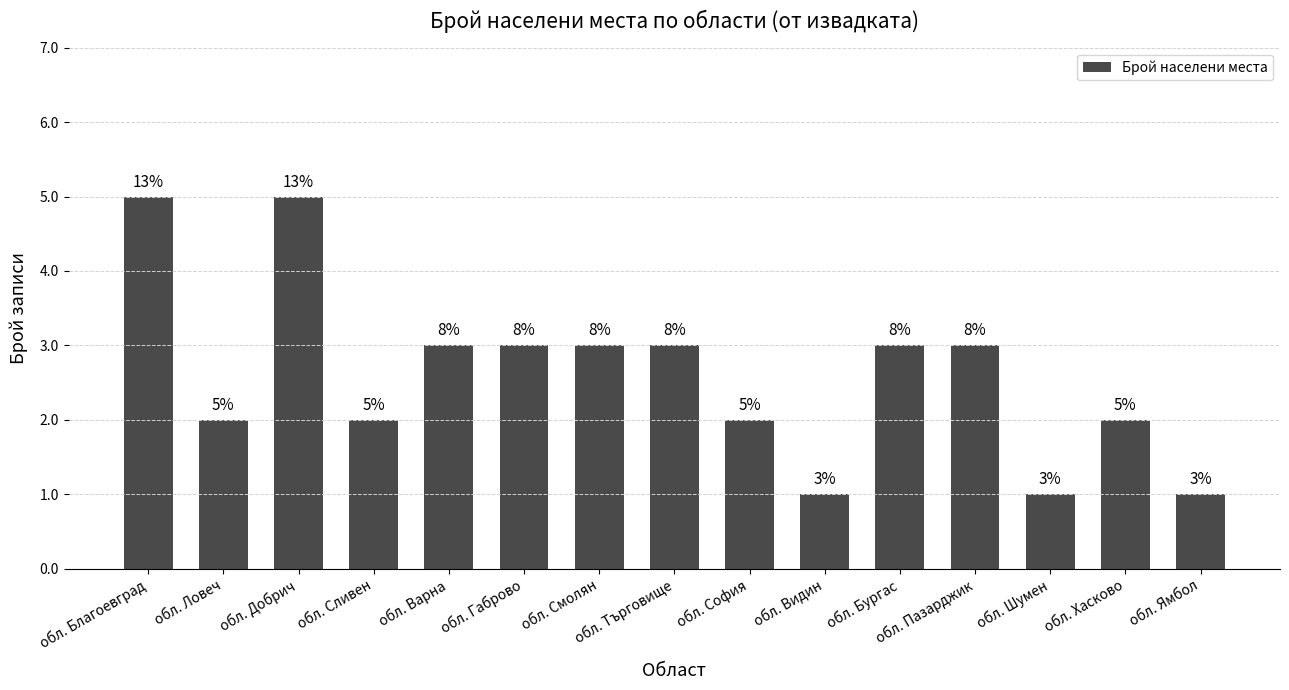

At which category does the chart reach its peak across all series?

обл. Благоевград